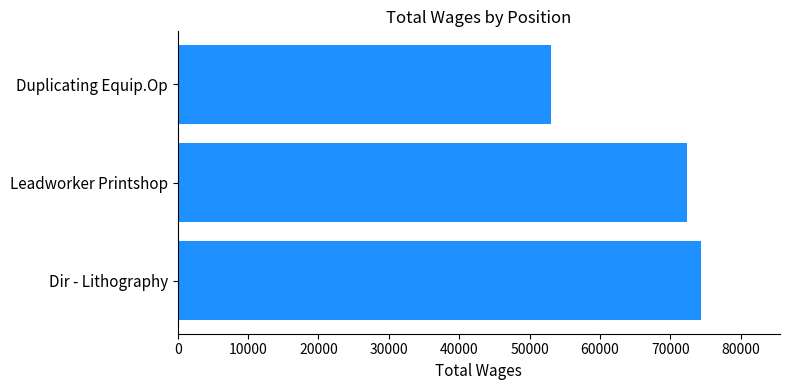

What is the sum of all values?

199873